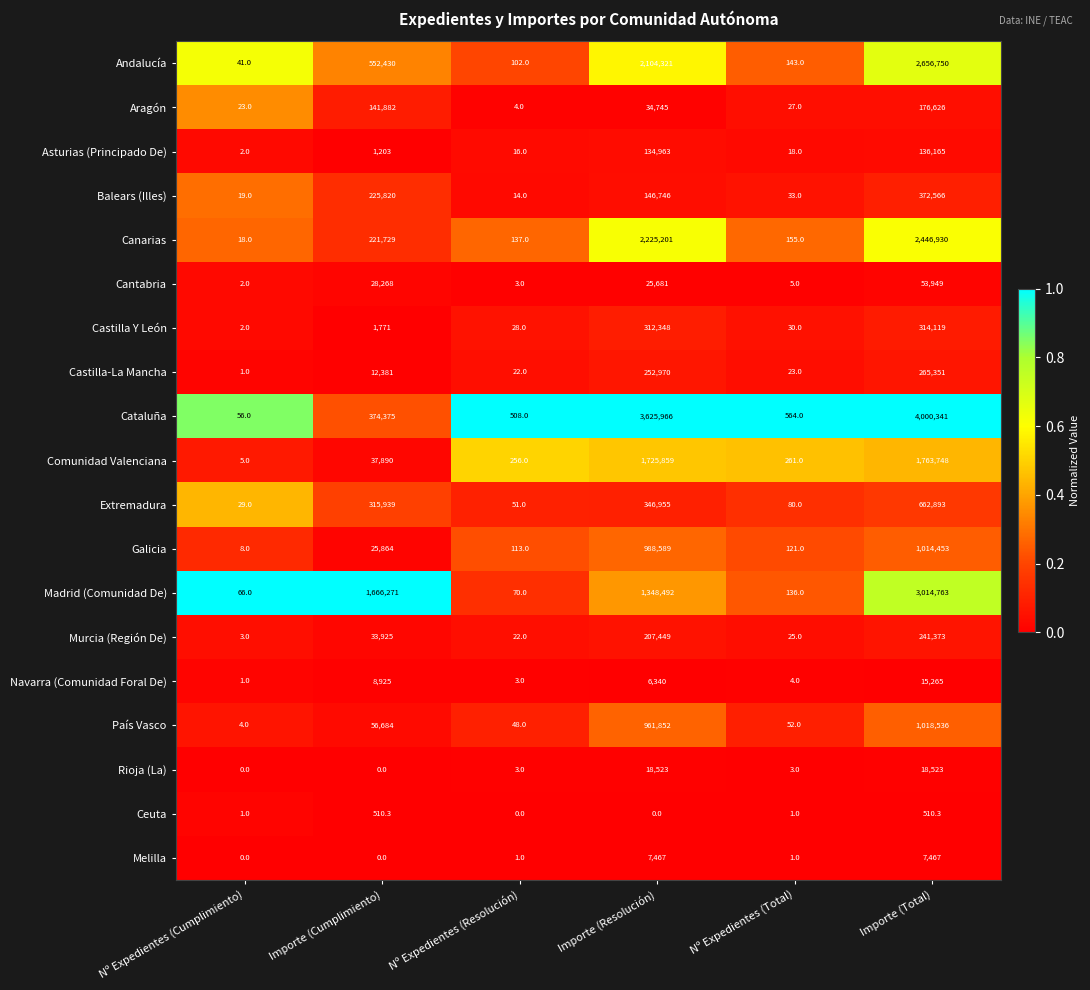

List the series in order of their peak value, highest first.

Cataluña, Madrid (Comunidad De), Andalucía, Canarias, Comunidad Valenciana, País Vasco, Galicia, Extremadura, Balears (Illes), Castilla Y León, Castilla-La Mancha, Murcia (Región De), Aragón, Asturias (Principado De), Cantabria, Rioja (La), Navarra (Comunidad Foral De), Melilla, Ceuta